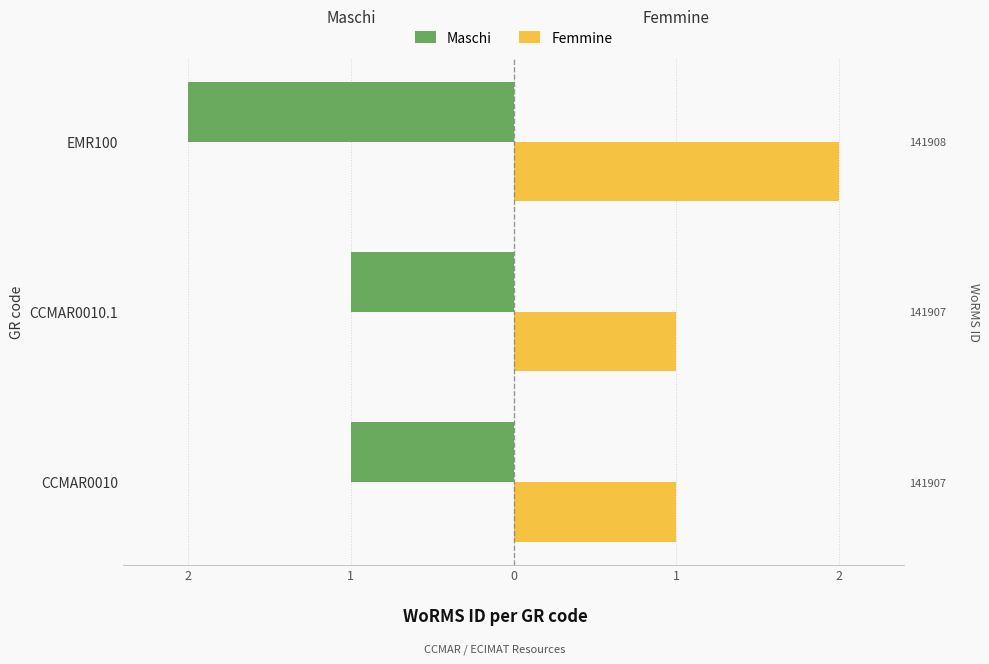

List the series in order of their overall mean, lowest first.

Maschi, Femmine